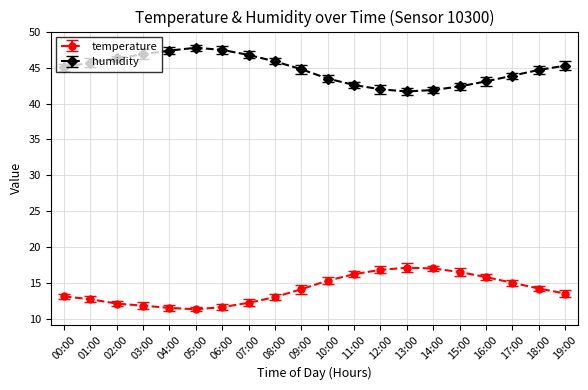

True or false: humidity has more than 0 points higher than both neighbors.

True